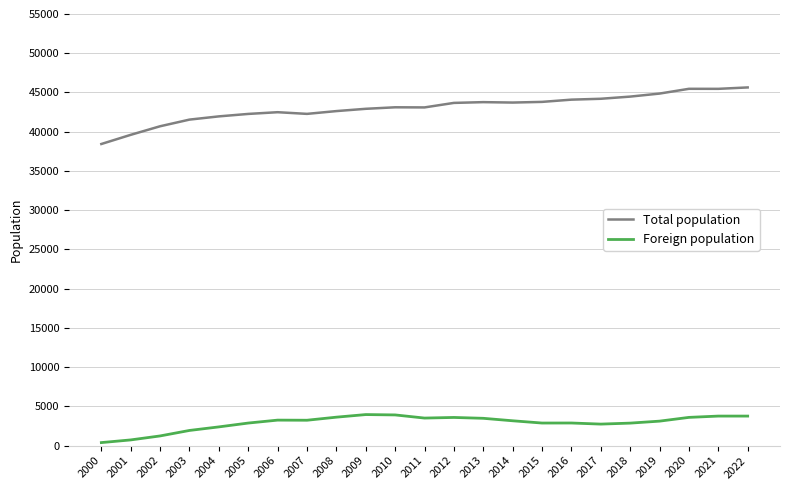

How many values in the Foreign population series are below 3165?

11